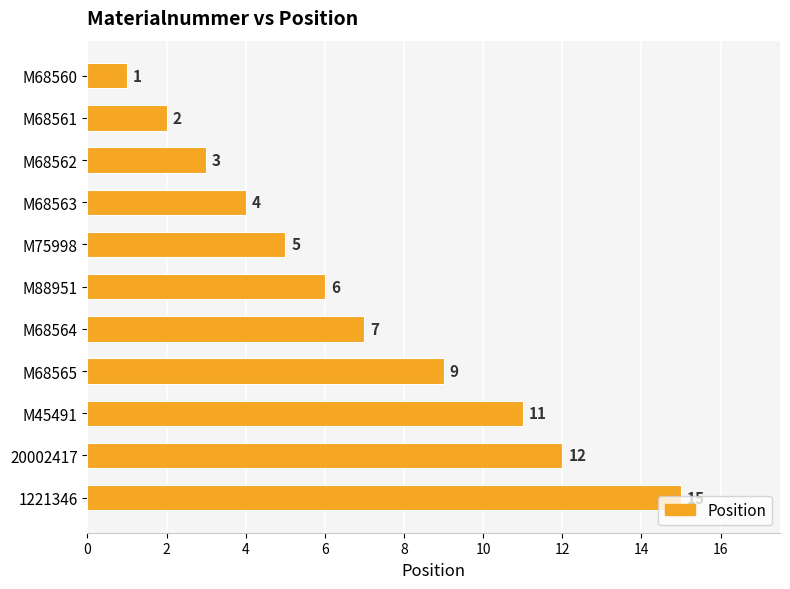

What is the greatest value displayed?

15